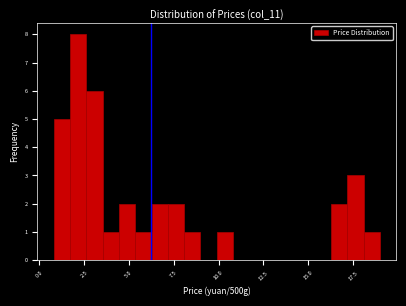

Around what value on the x-axis is the tallest bar? Give the approximate position of its centre, as read against the axis.

2.0